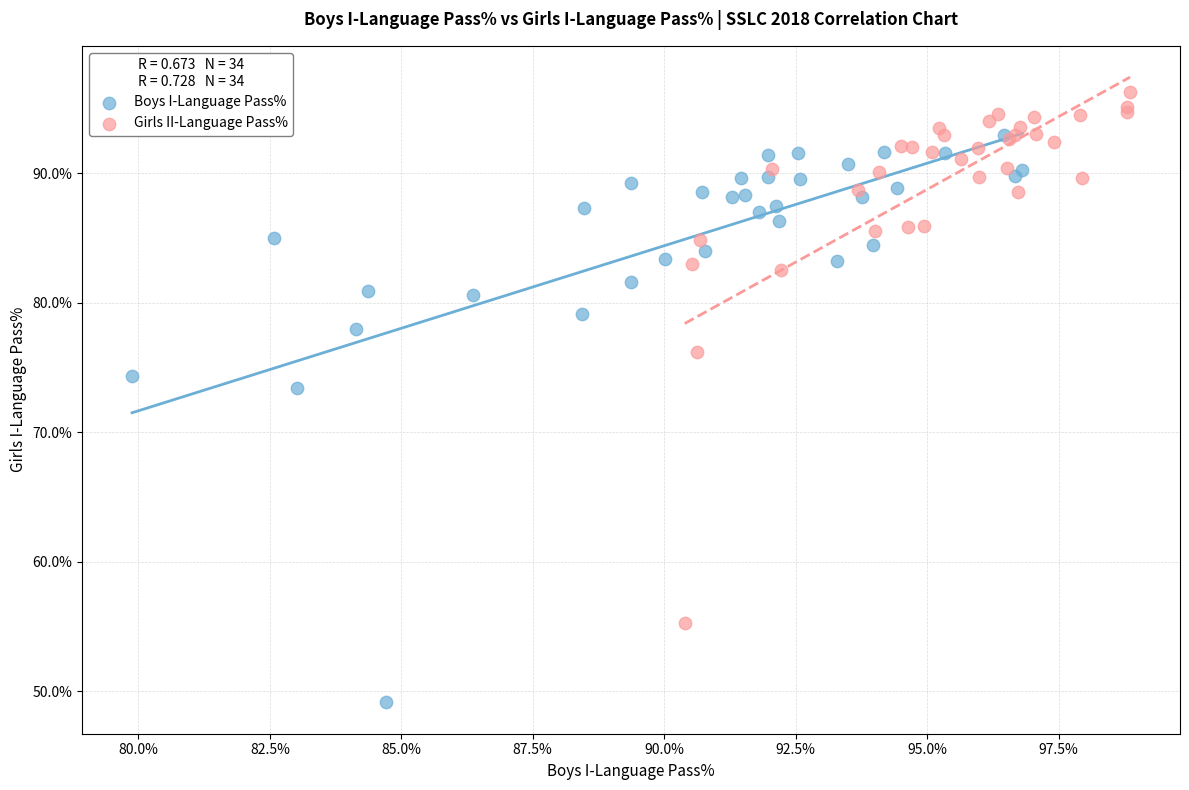

Which series has the largest Y range (max minus min)?

Boys I-Language Pass%